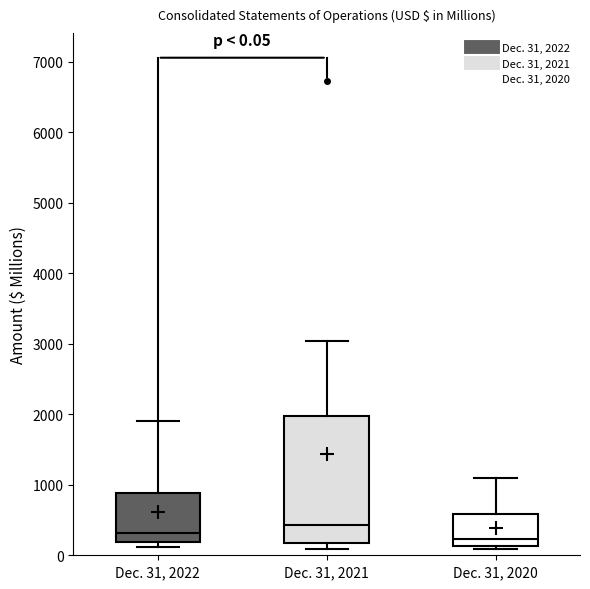

Comparing the boxes themselves (not the whiskers), which one is the tallest?

Dec. 31, 2021